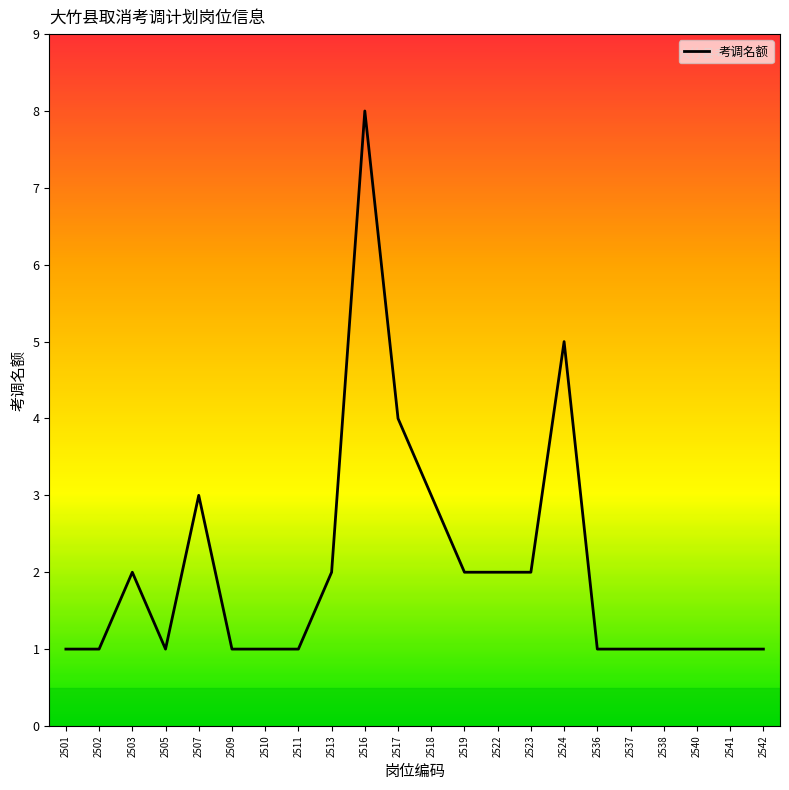

What is the difference between the values at 2540 and 2516?

7